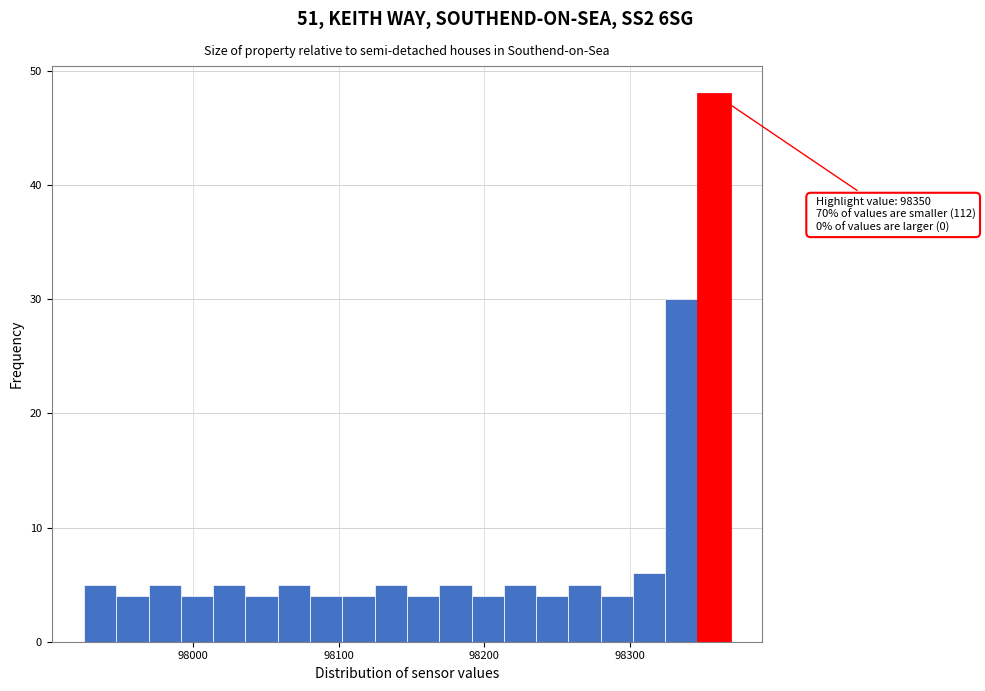

Read against the x-axis, roughly where is the centre of the tallest bar?

98360